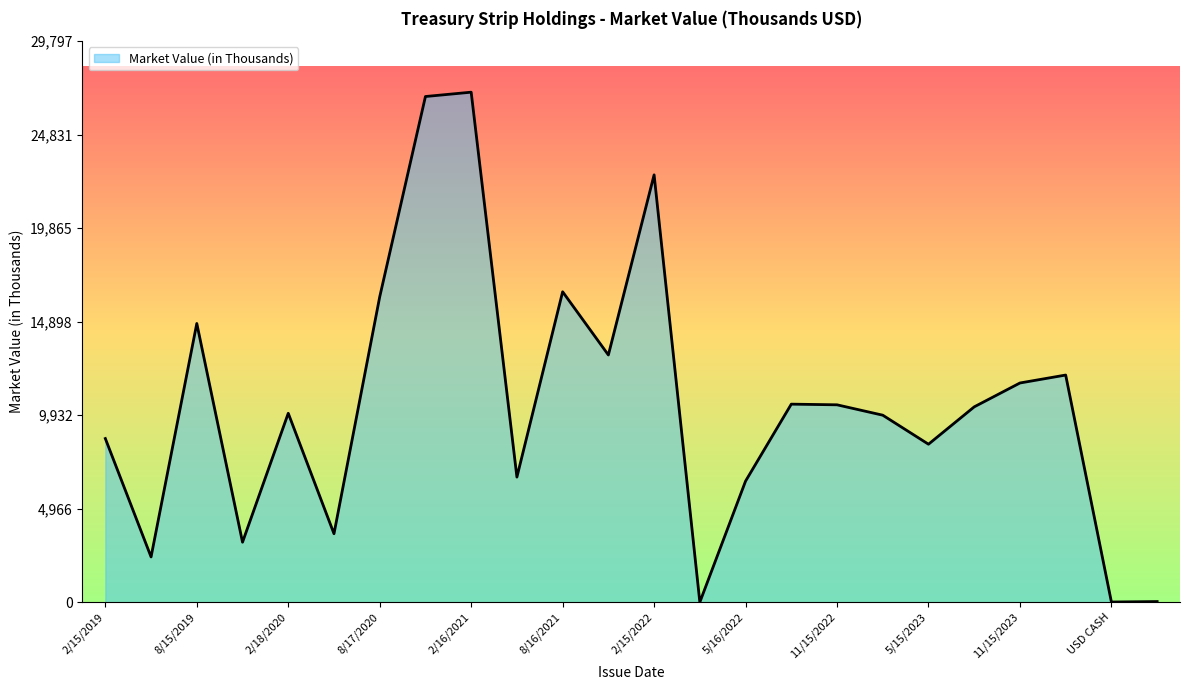

What is the greatest value displayed?

27089